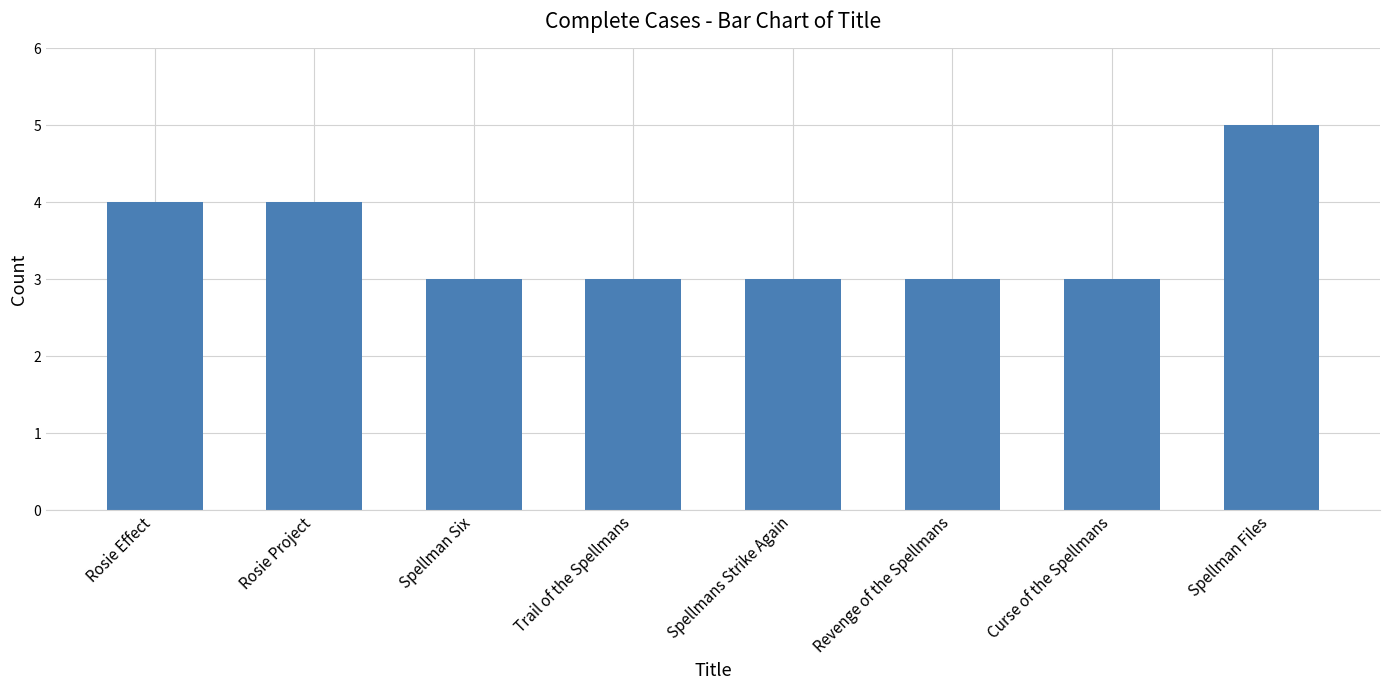

What is the approximate value at Trail of the Spellmans?

3